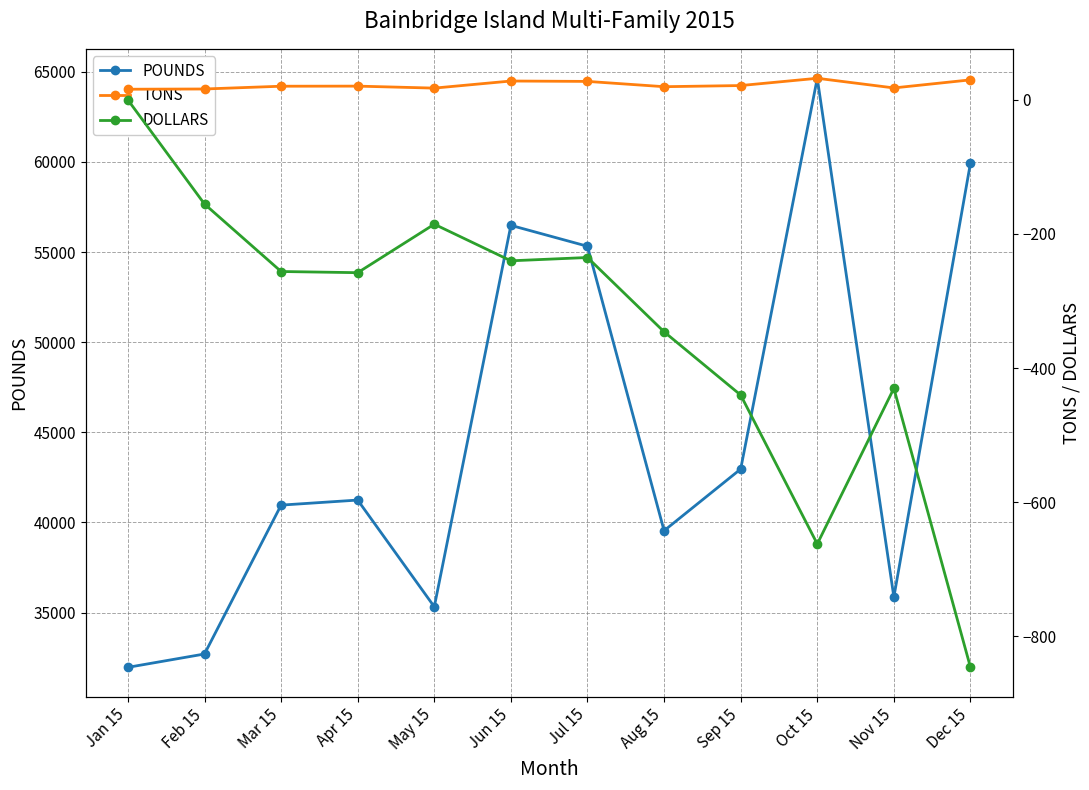

At which label does POUNDS first exceed 41240?

Jun 15